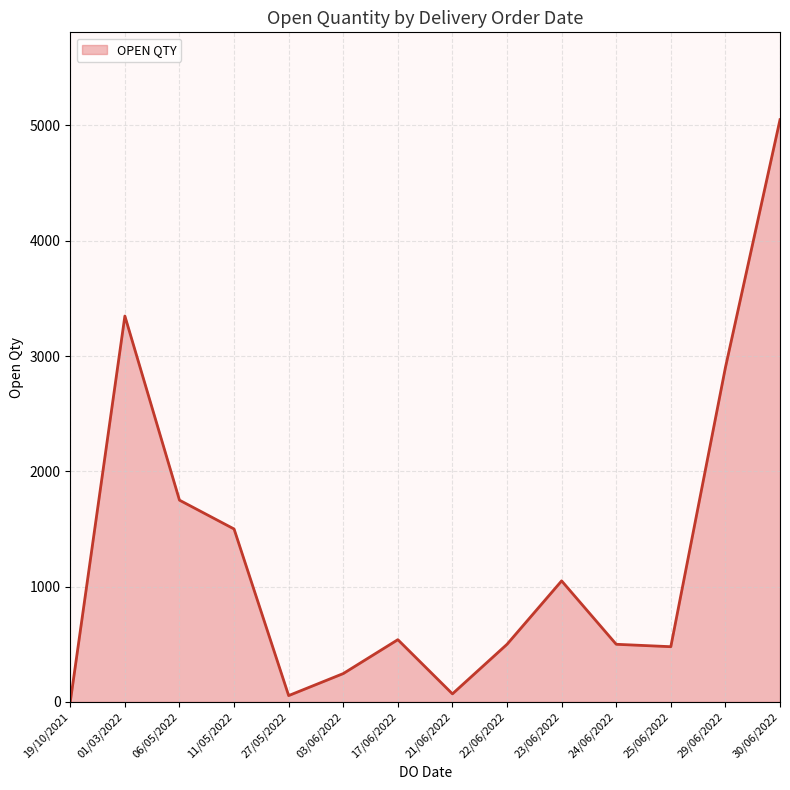

The value at 22/06/2022 is 500. True or false?

True